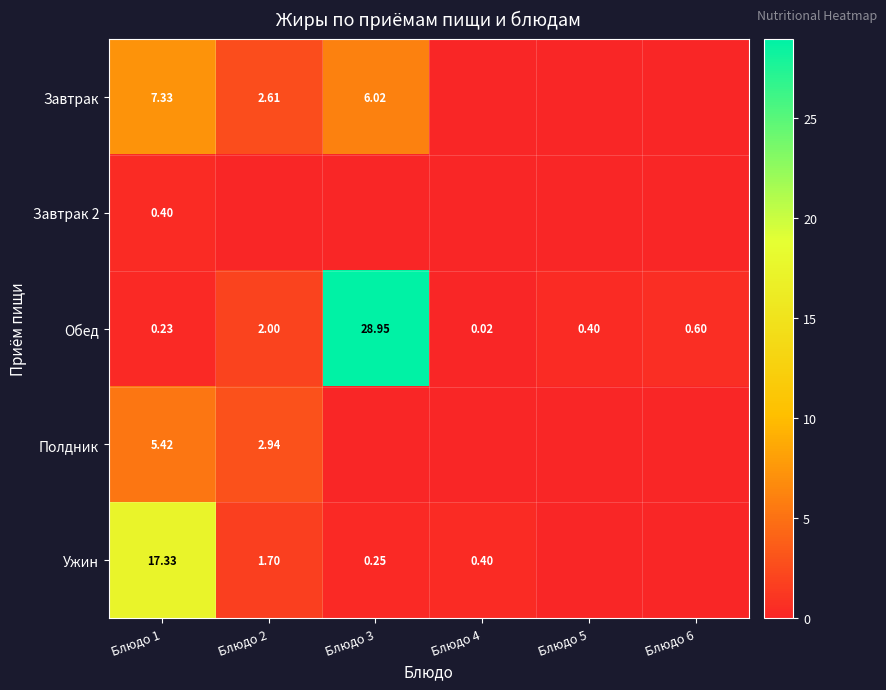

Is it true that Полдник equals 0.0 at Блюдо 4?

True